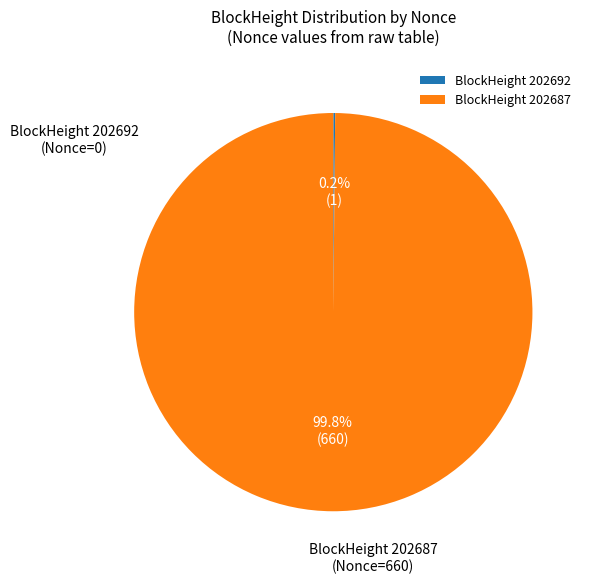

Which slice is the largest?

BlockHeight 202687